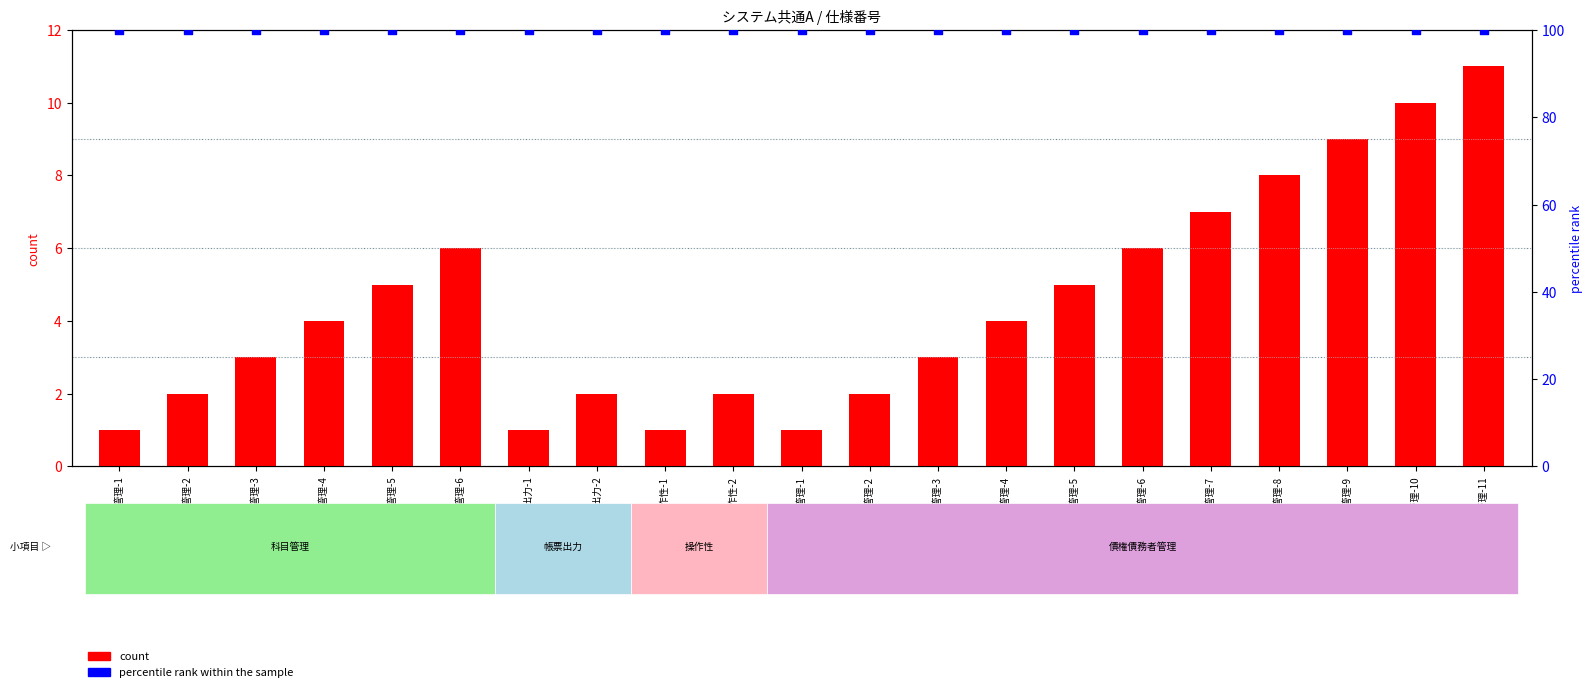

At how many categories does at least one series exceed 70?

21